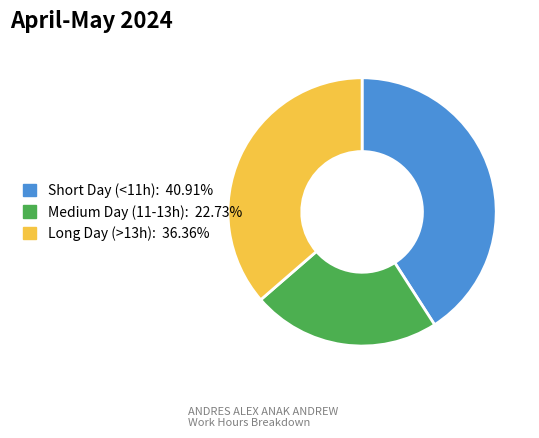

Is there any slice that represents more than half of the pie?

No